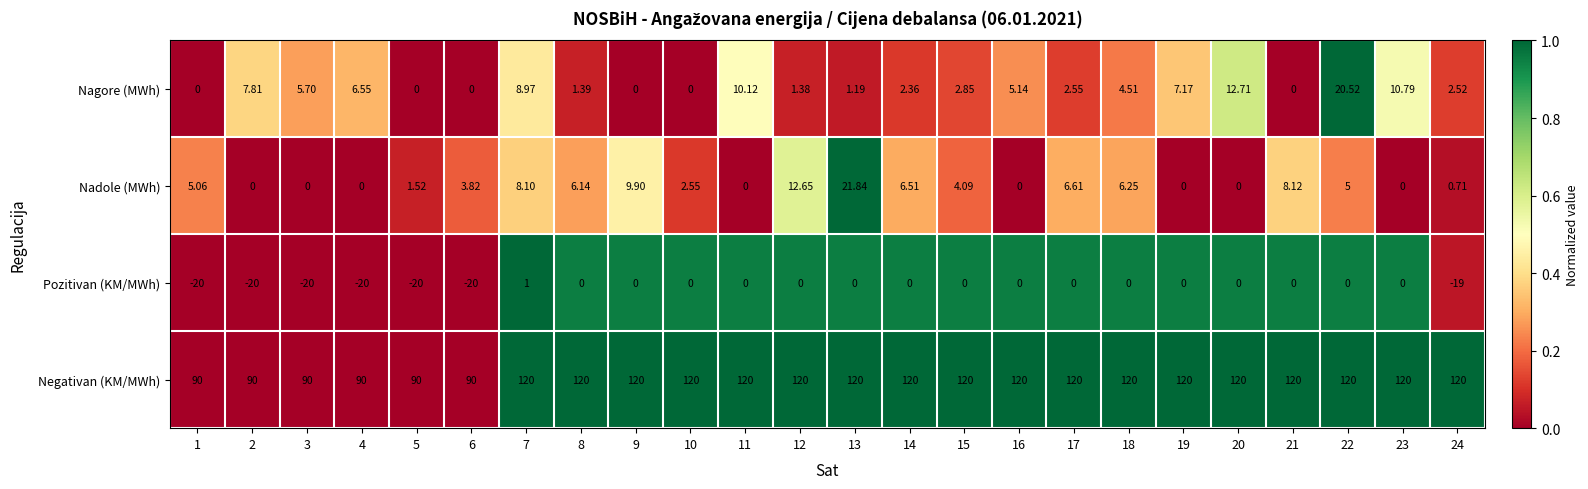

Which series has the widest spread of values?

Negativan (KM/MWh)